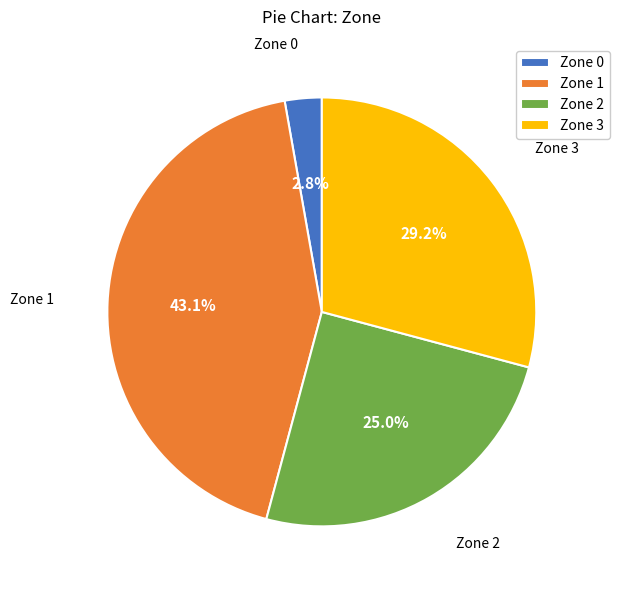

To the nearest percent, what is the average slice percentage?

25%